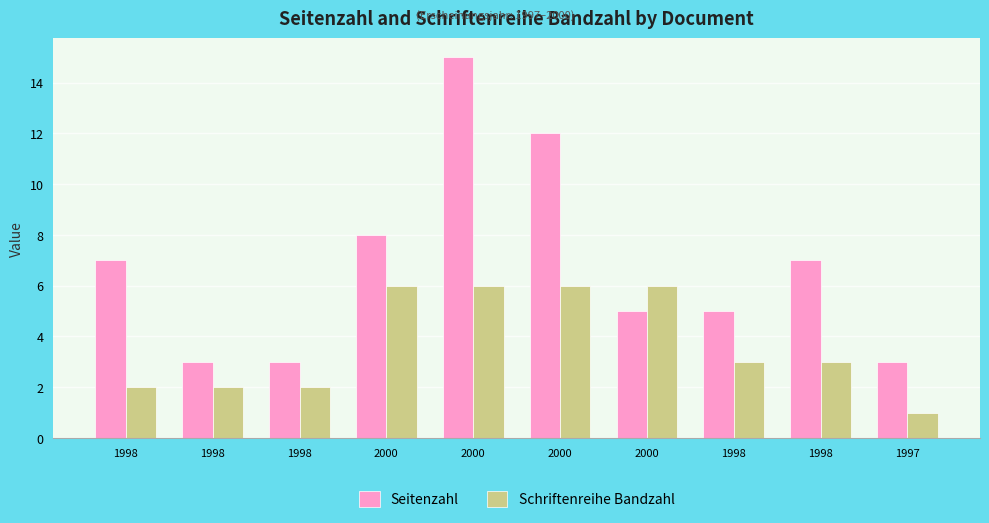

Reading left to right, extract all data points from this chart.

Seitenzahl: 7	3	3	8	15	12	5	5	7	3
Schriftenreihe Bandzahl: 2	2	2	6	6	6	6	3	3	1